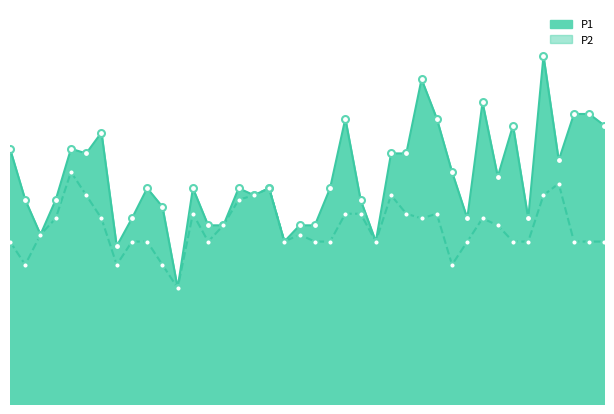

At how many categories does at least one series exceed 1?

16